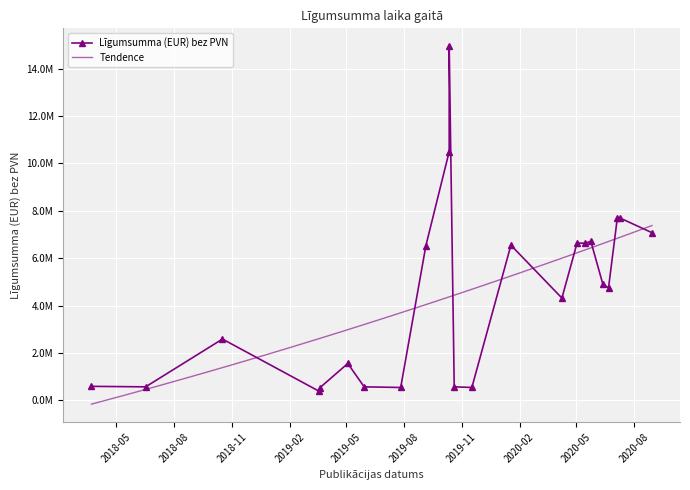

At which category does the chart reach its minimum across all series?

2019-03-21